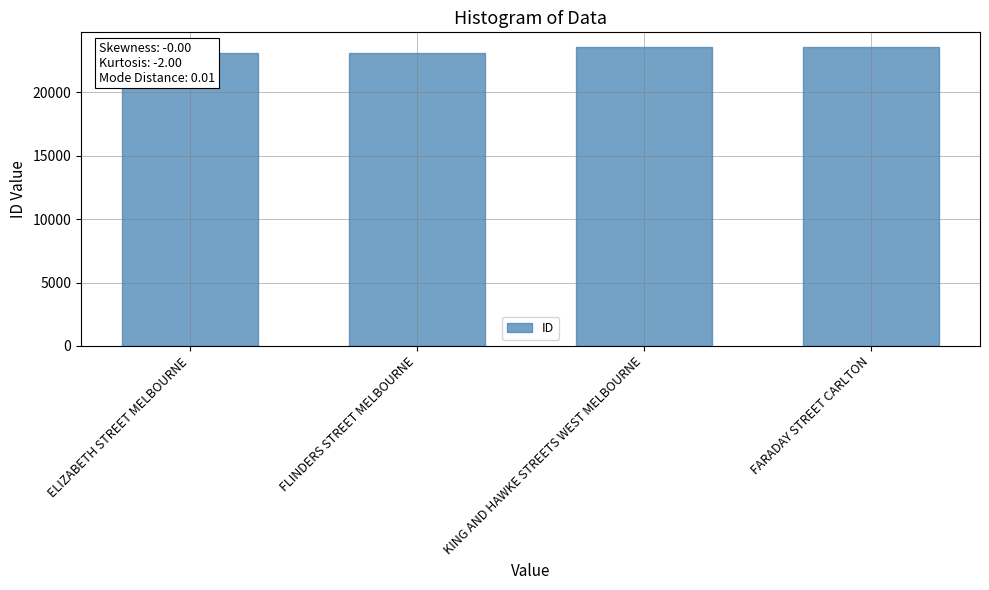

Rank the categories by value from highest to lowest.

FARADAY STREET CARLTON, KING AND HAWKE STREETS WEST MELBOURNE, FLINDERS STREET MELBOURNE, ELIZABETH STREET MELBOURNE